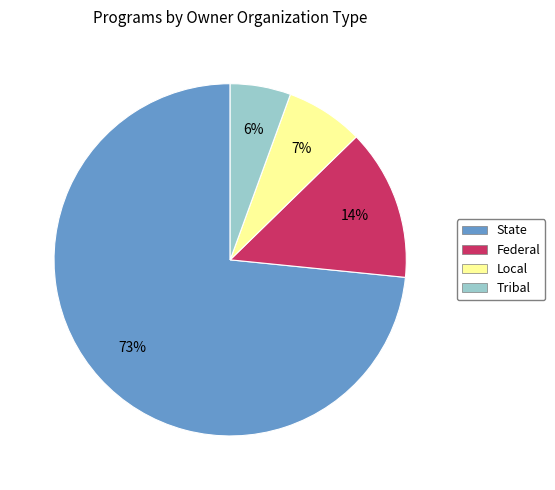

Between State and Tribal, which is larger?

State